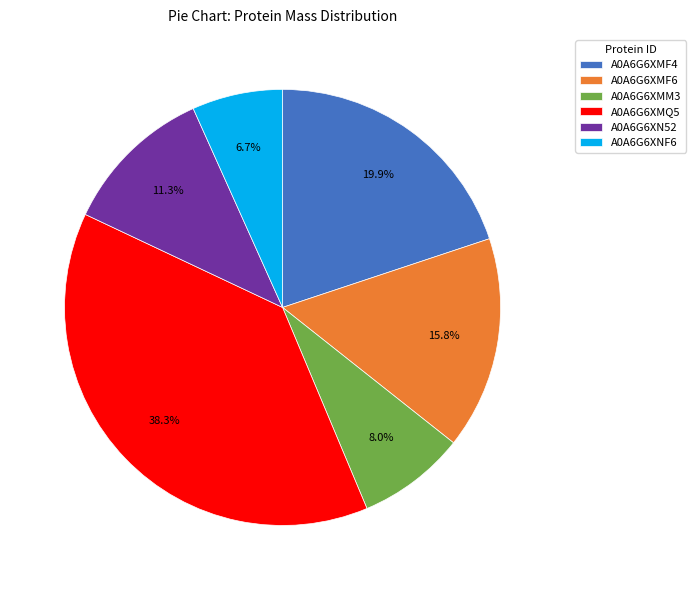

To the nearest percent, what is the average slice percentage?

17%